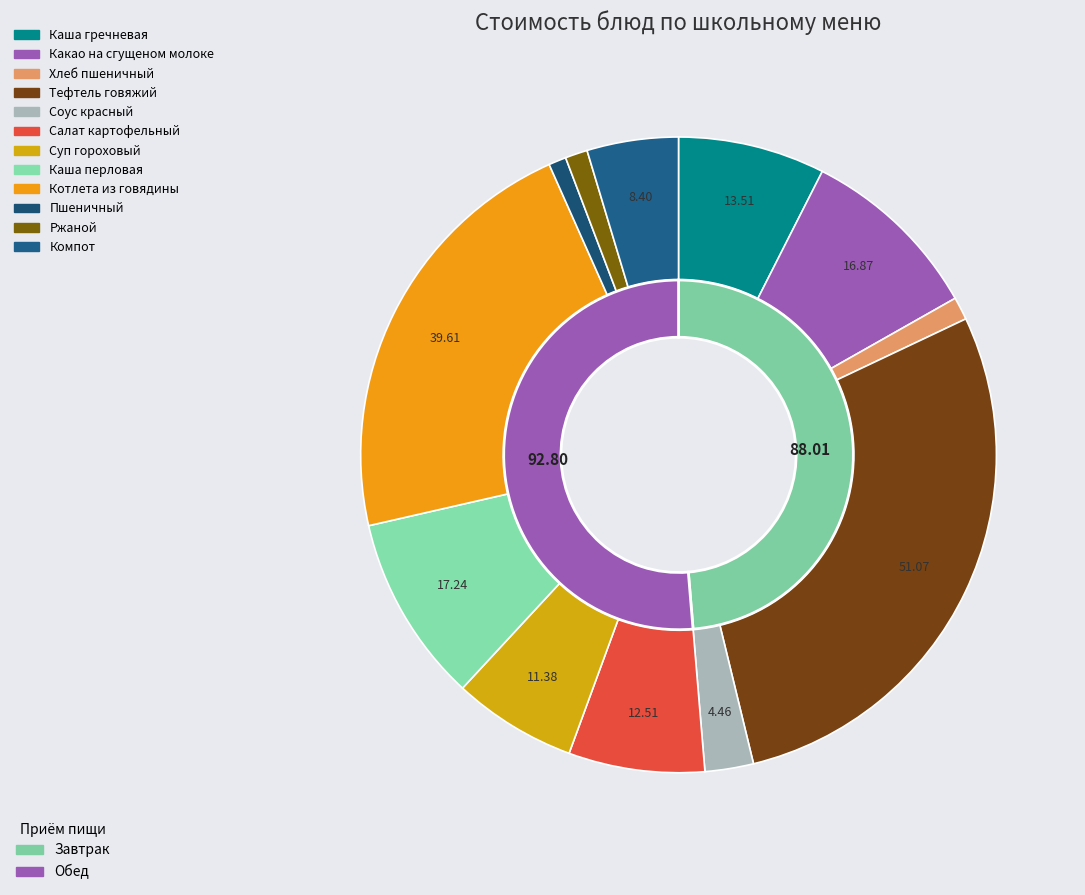

What is the smallest slice in the pie chart?

Пшеничный